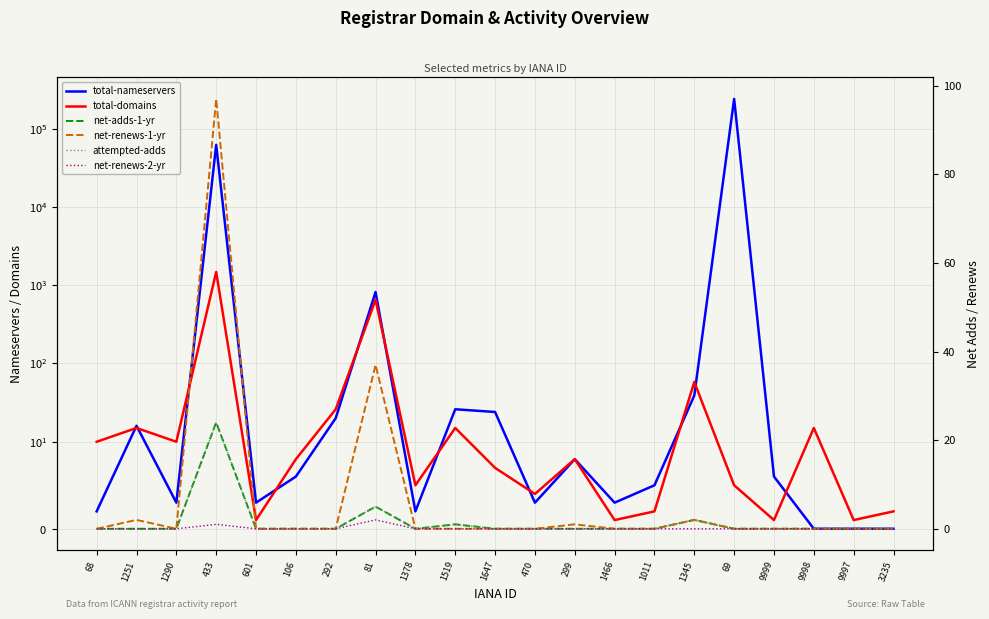

What position from the right is 1647?

11